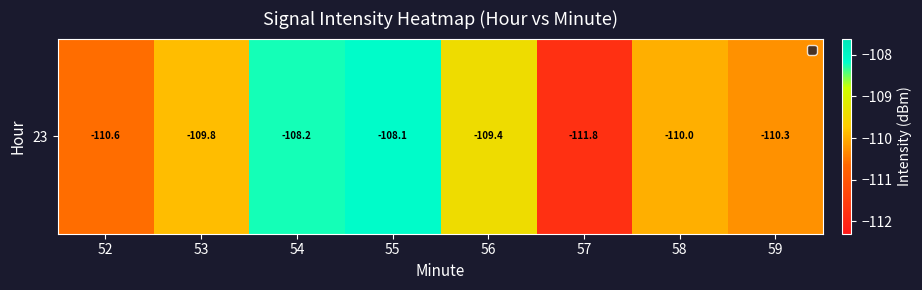

Which has a higher value, 56 or 52?

56